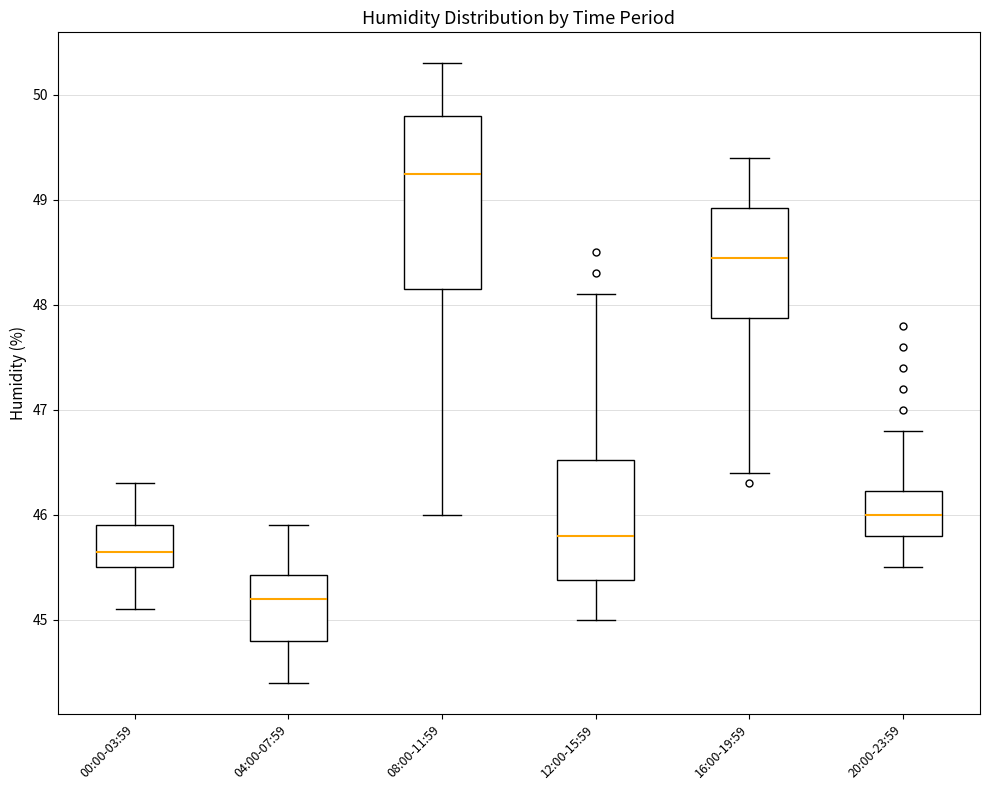

Which box's median line is the highest?

08:00-11:59